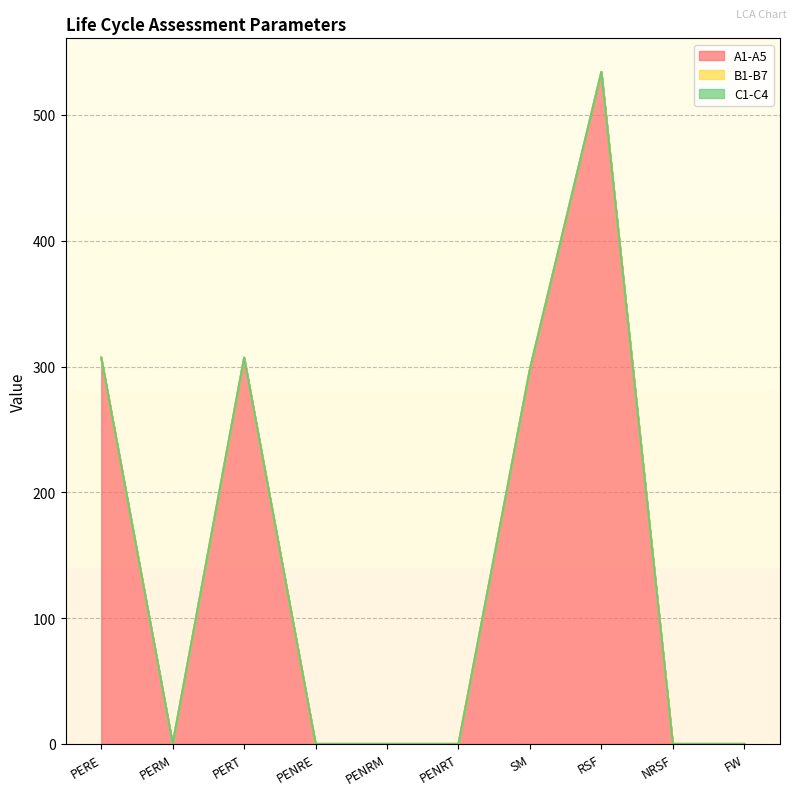

List the series in order of their peak value, highest first.

A1-A5, B1-B7, C1-C4